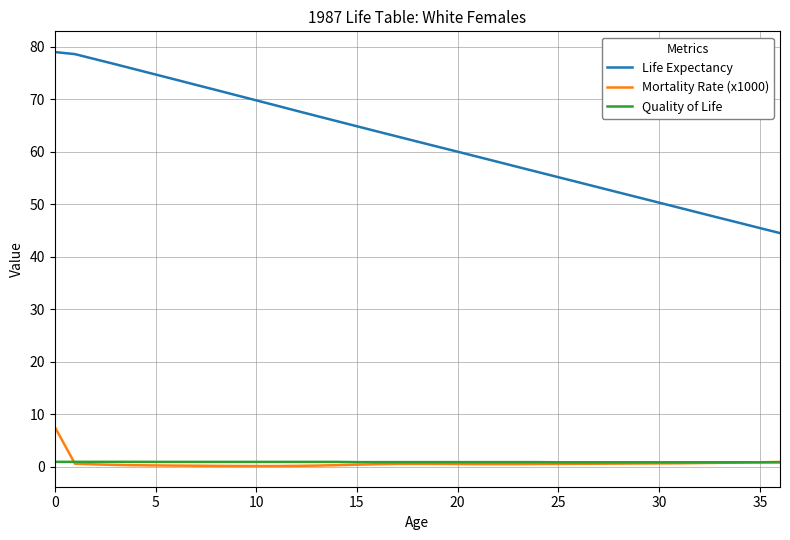

Which series has the widest spread of values?

Life Expectancy